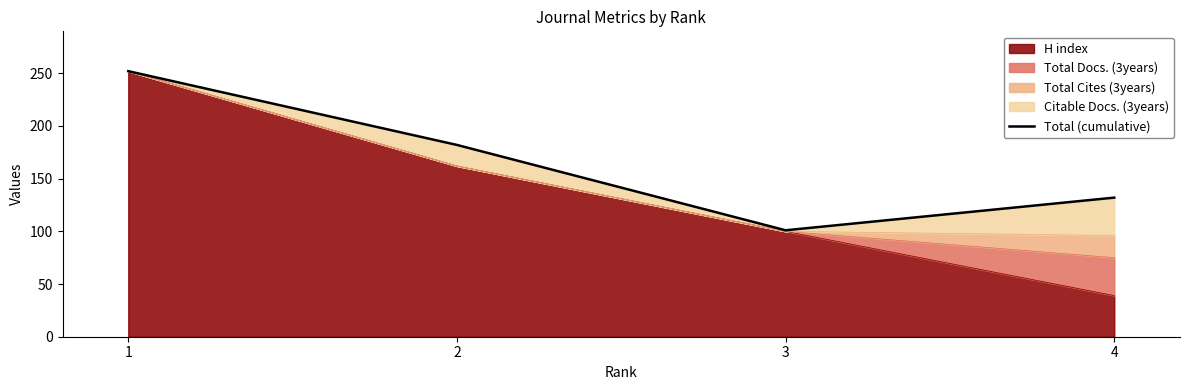

What is the value of the 2nd point from the left?

182